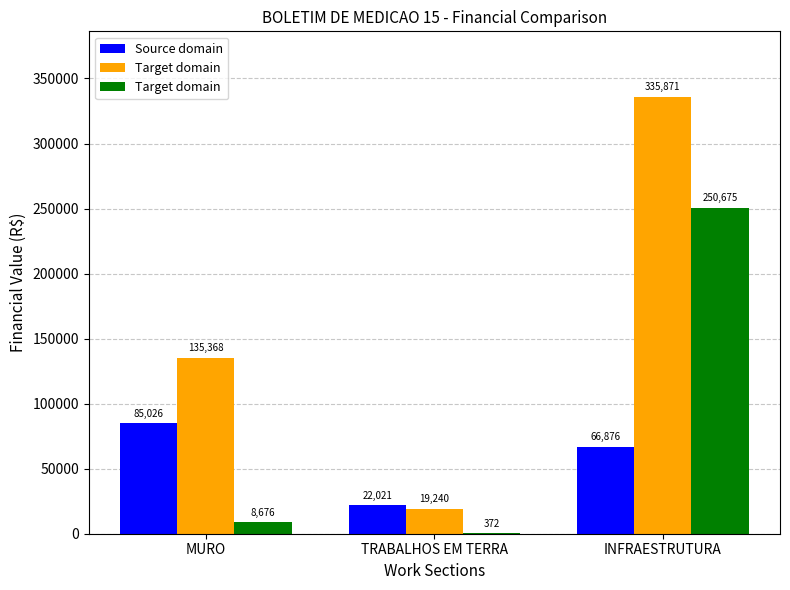

What are all the series names shown in the legend?

Source domain, Target domain